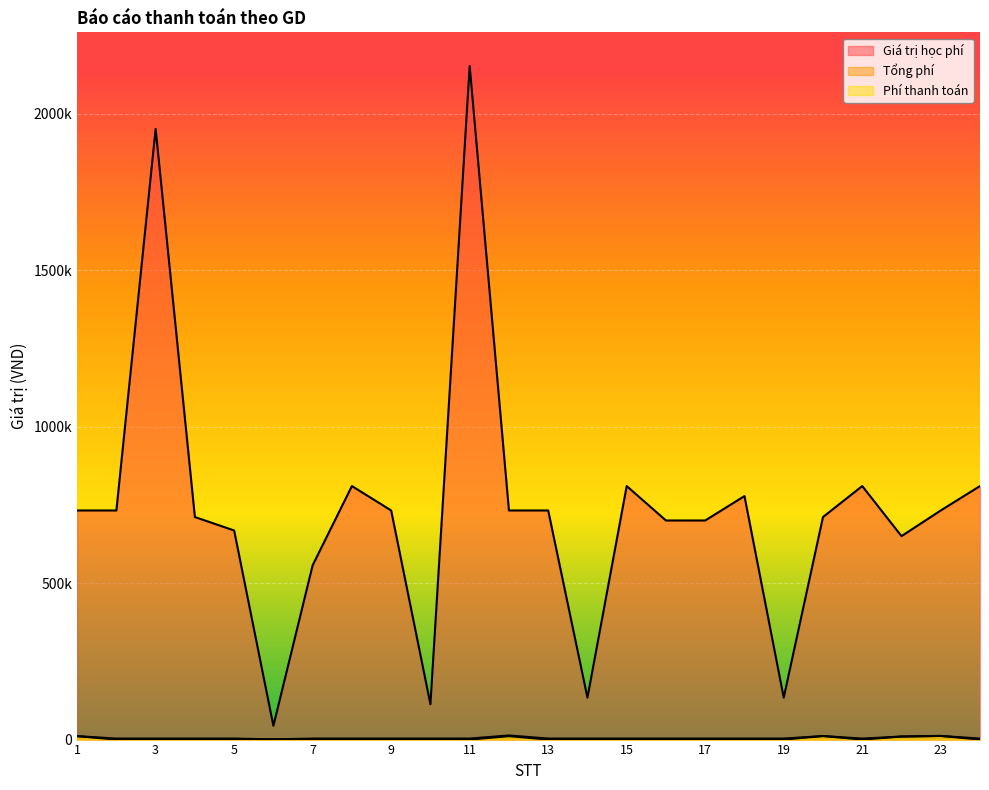

Reading left to right, what are all the values shown in this chart?

Giá trị học phí: 732000	732000	1951000	711000	668000	44000	557000	810000	732000	113000	2152000	732000	732000	134000	810000	700000	700000	778000	134000	711000	810000	650000	732000	810000
Tổng phí: 10980	3300	3300	3300	3300	704	3300	3300	3300	3300	3300	13180	3300	3300	3300	3300	3300	3300	3300	11376	3300	9750	11712	3300
Phí thanh toán: 10980	0	0	0	0	704	0	0	0	0	0	10980	0	0	0	0	0	0	0	11376	0	9750	11712	0